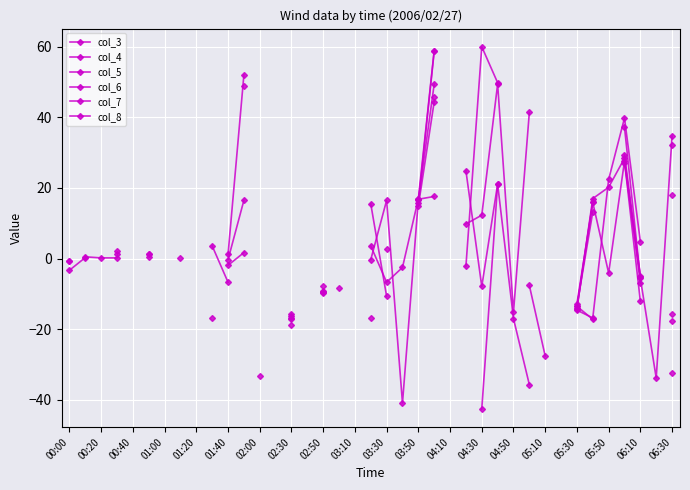

After their last crossing, which series has the higher values: col_3 or col_5?

col_3